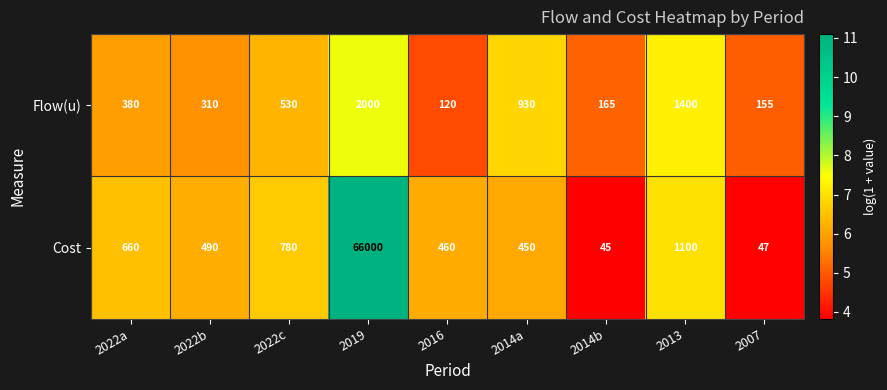

How many categories are shown in the chart?

9